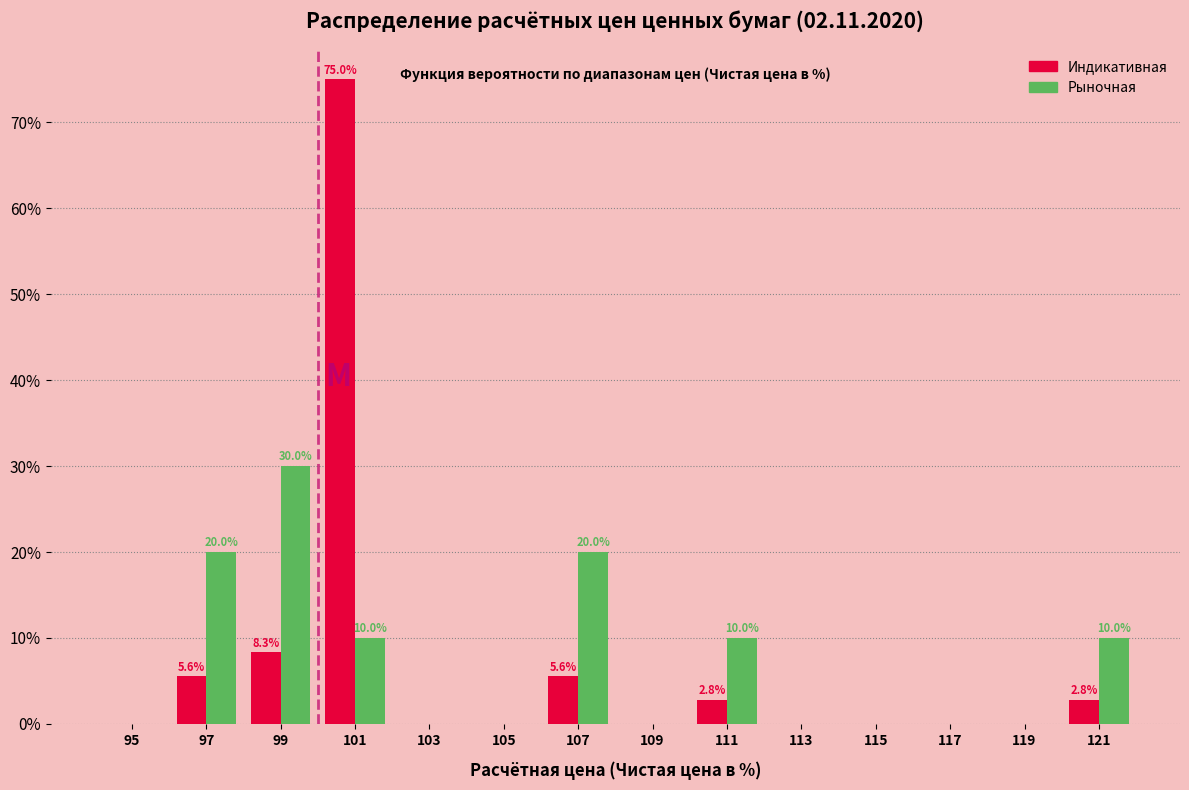

Reading left to right, what are all the values shown in this chart?

Индикативная: 95=0.0	97=5.6	99=8.3	101=75.0	103=0.0	105=0.0	107=5.6	109=0.0	111=2.8	113=0.0	115=0.0	117=0.0	119=0.0	121=2.8
Рыночная: 95=0.0	97=20.0	99=30.0	101=10.0	103=0.0	105=0.0	107=20.0	109=0.0	111=10.0	113=0.0	115=0.0	117=0.0	119=0.0	121=10.0